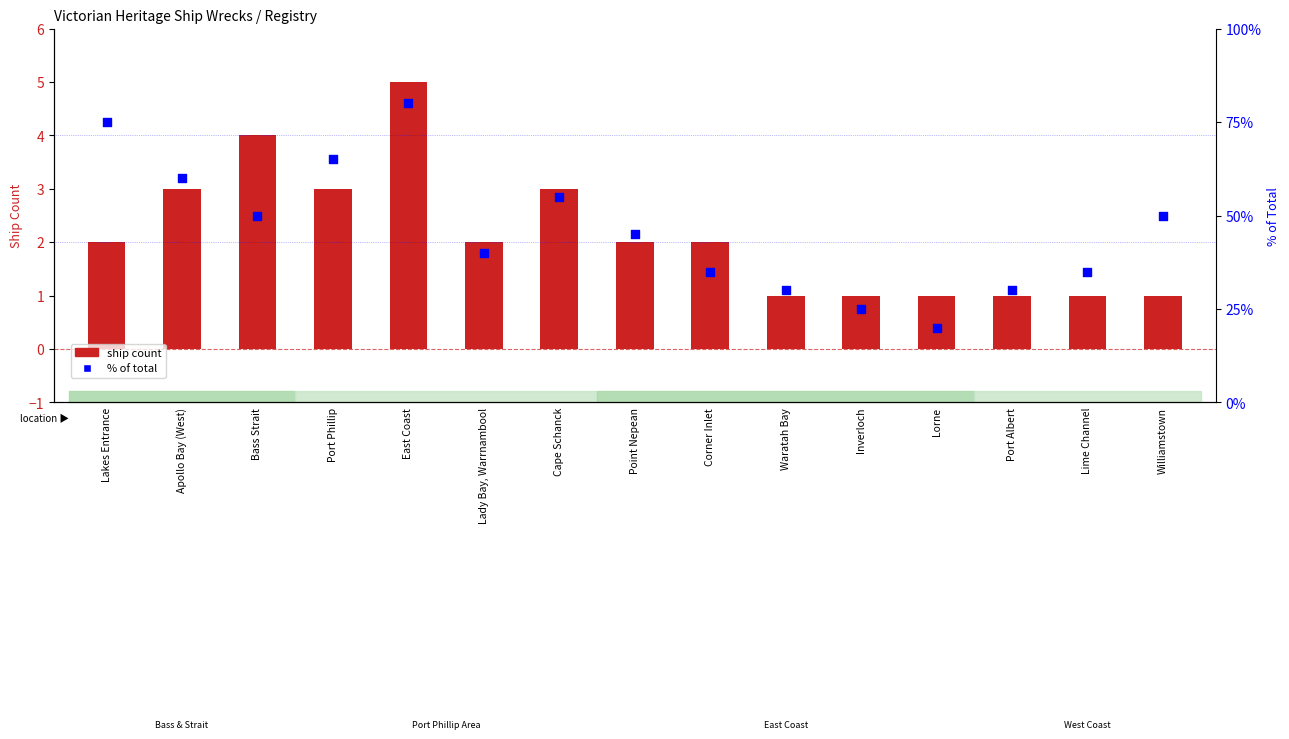

Which series reaches the maximum Y coordinate?

% of total